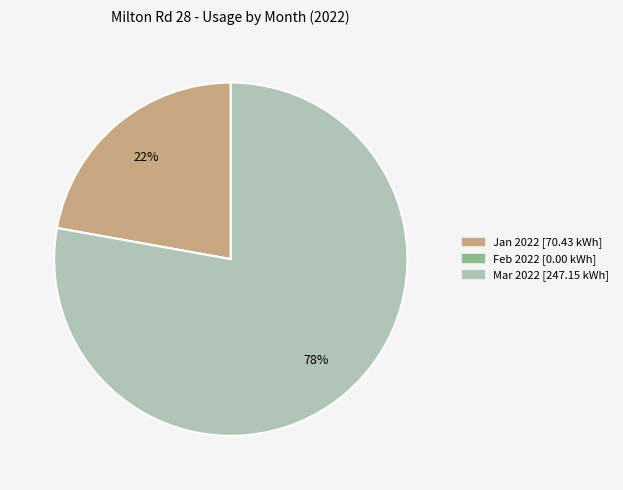

To the nearest percent, what is the difference between the largest and smallest slice percentages?

78%